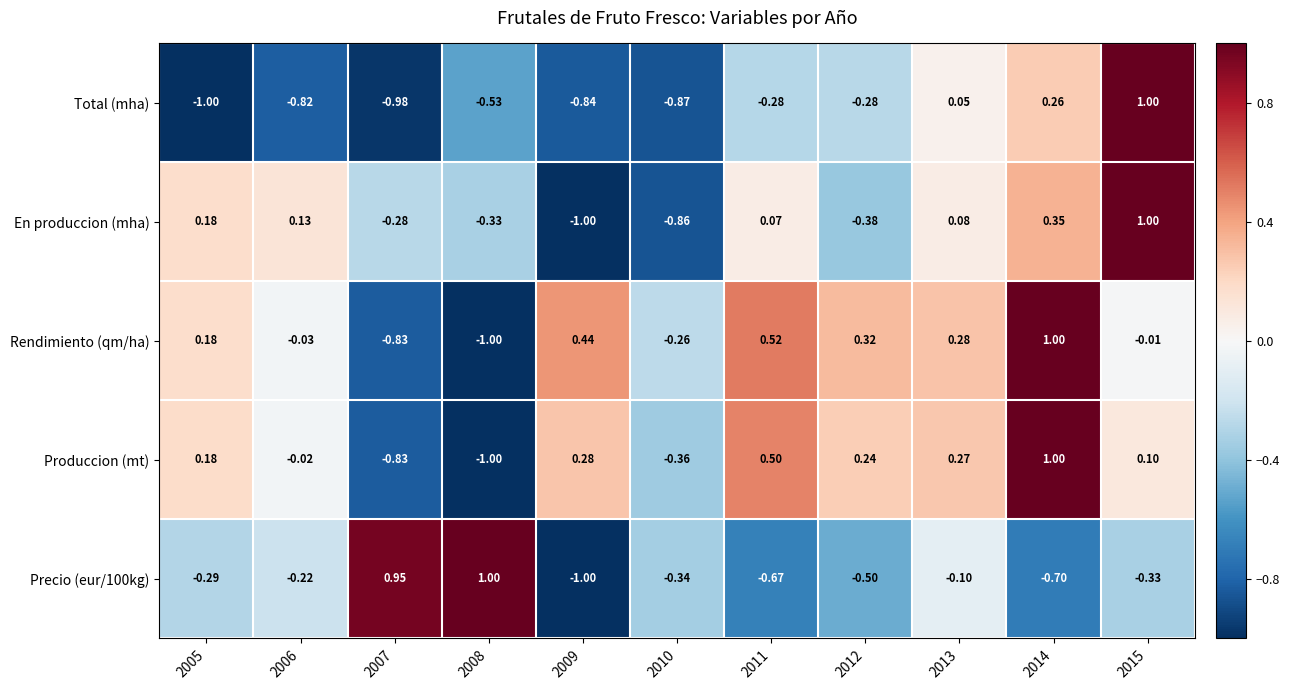

Is the value of Rendimiento (qm/ha) at 2013 greater than the value of Produccion (mt) at 2007?

Yes